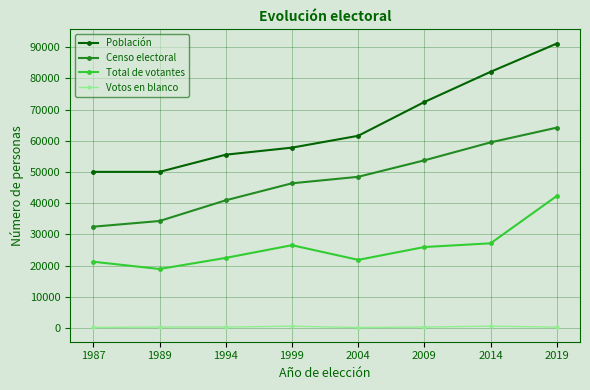

At 1989, list the series in order from smallest to largest.

Votos en blanco, Total de votantes, Censo electoral, Población